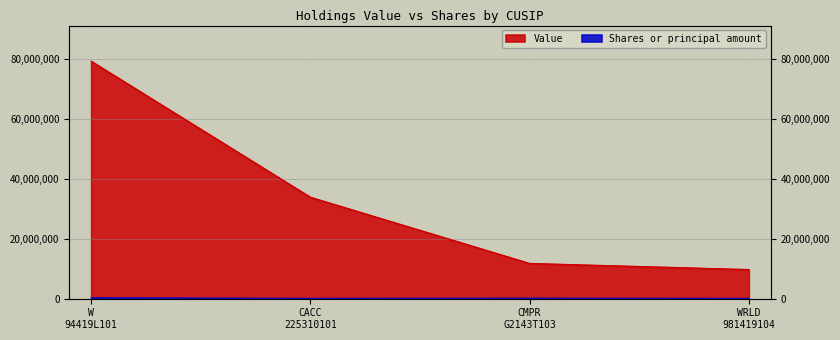

Which category has the highest value in the Value series?

W 94419L101